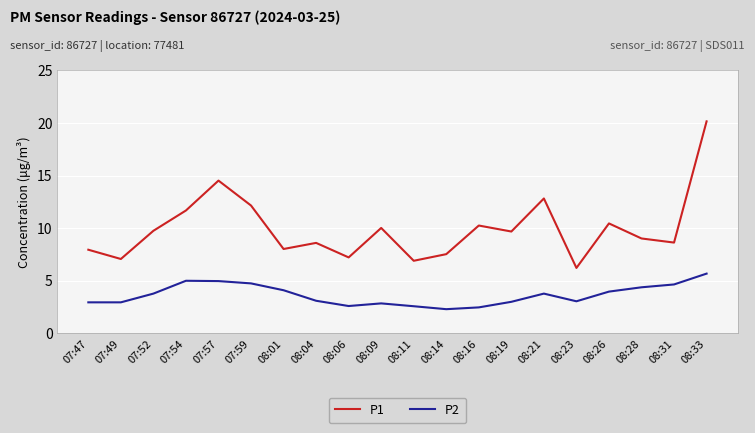

Which series has the widest spread of values?

P1